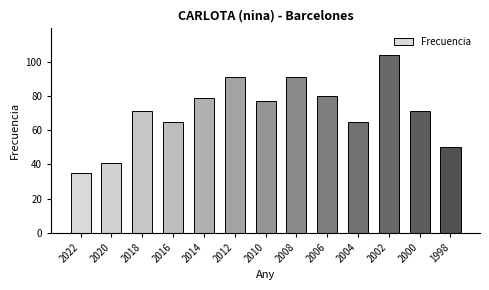

Is it true that the value at 2006 is 80?

True